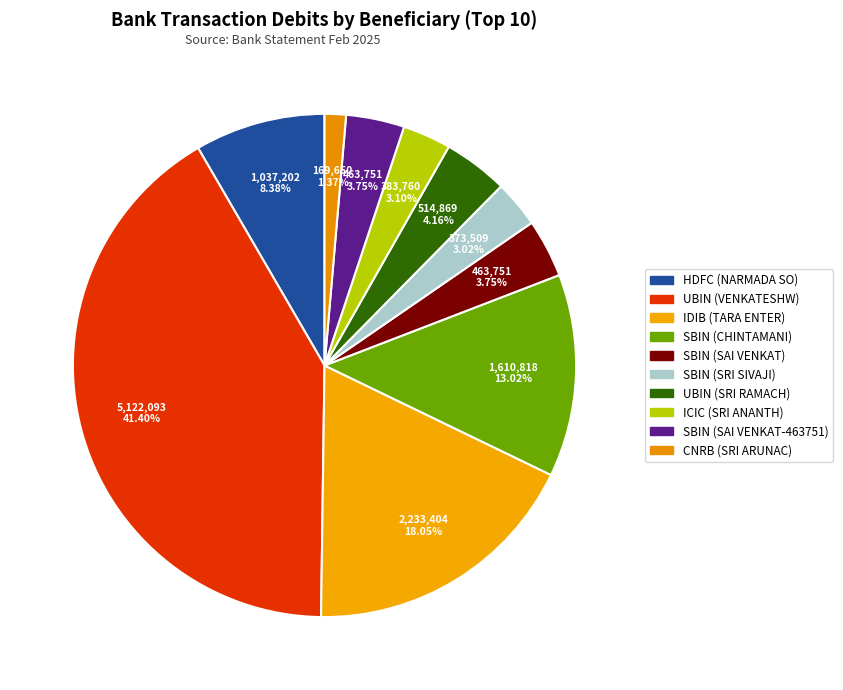

To the nearest percent, what is the average slice percentage?

10%